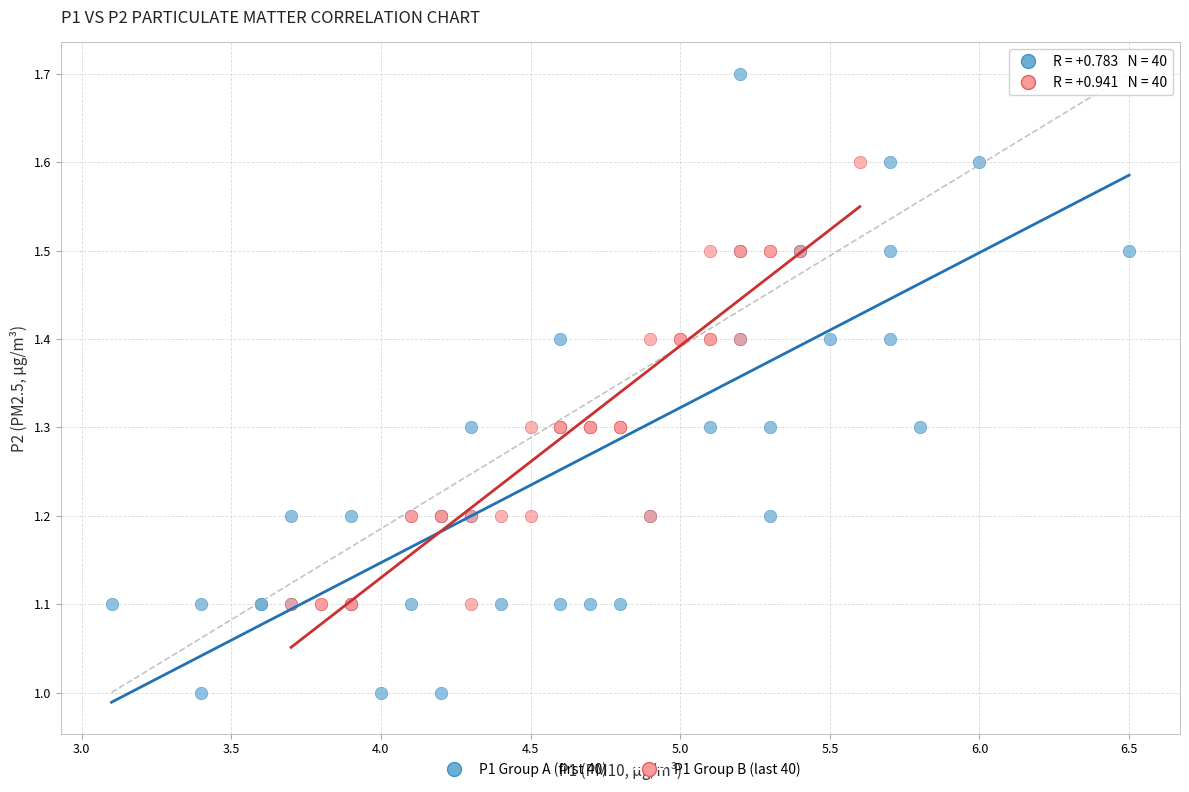

Which series contains the lowest Y value?

P1 Group A (first 40)